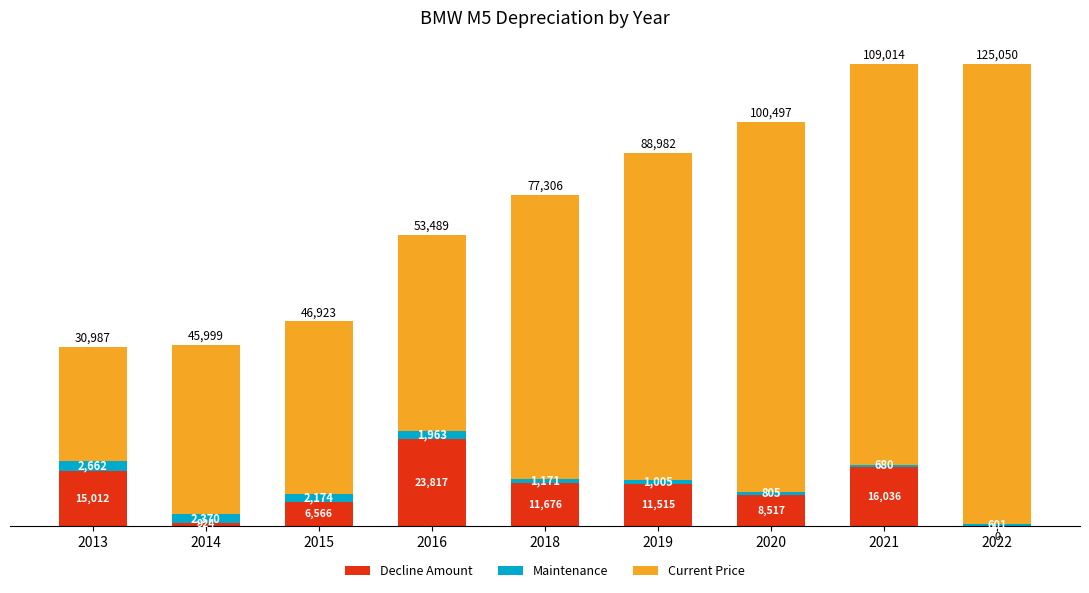

How many positive values does the Decline Amount series have?

8